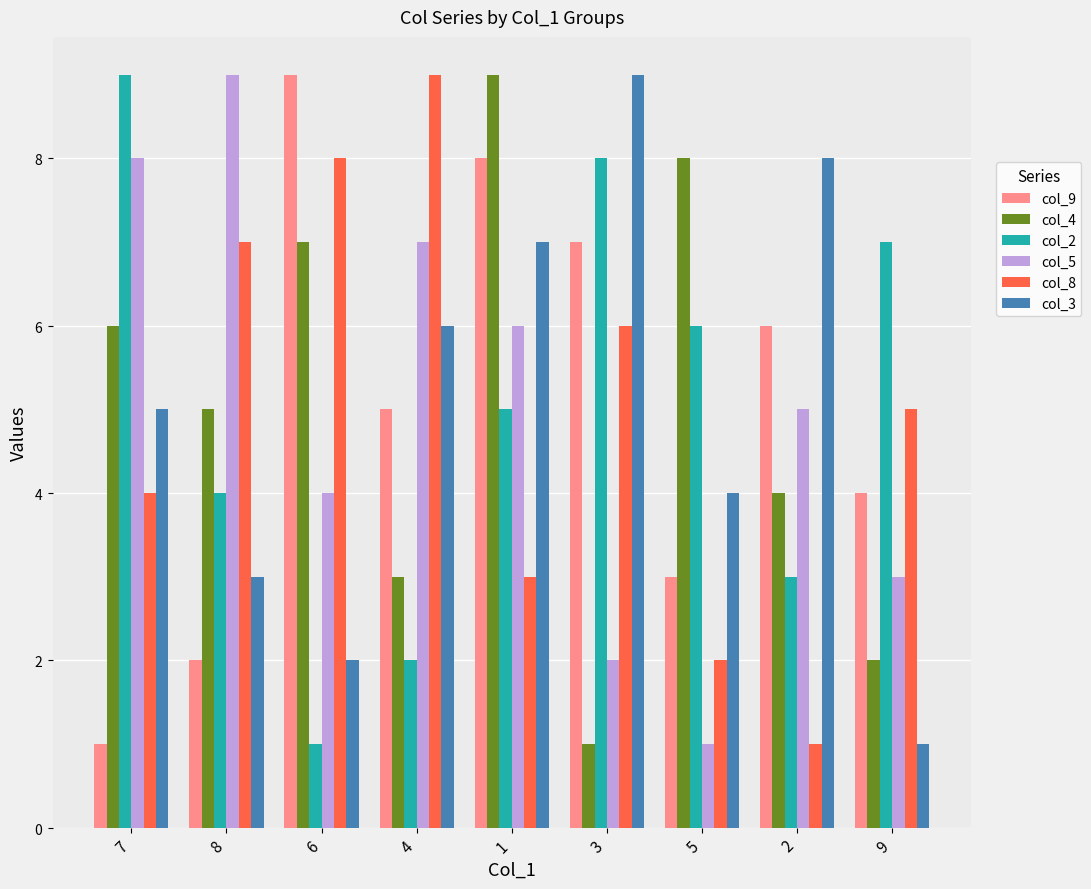

What are all the series names shown in the legend?

col_9, col_4, col_2, col_5, col_8, col_3